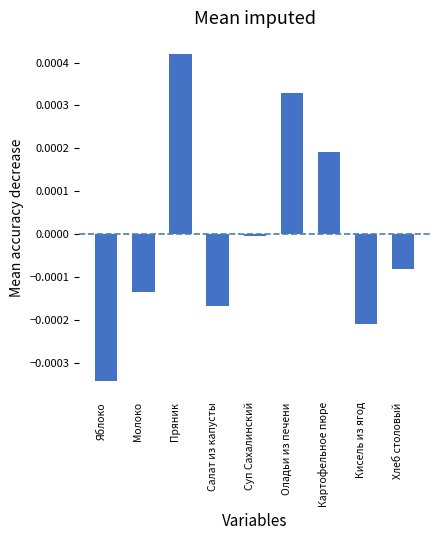

Rank the categories by value from highest to lowest.

Пряник, Оладьи из печени, Картофельное пюре, Суп Сахалинский, Хлеб столовый, Молоко, Салат из капусты, Кисель из ягод, Яблоко